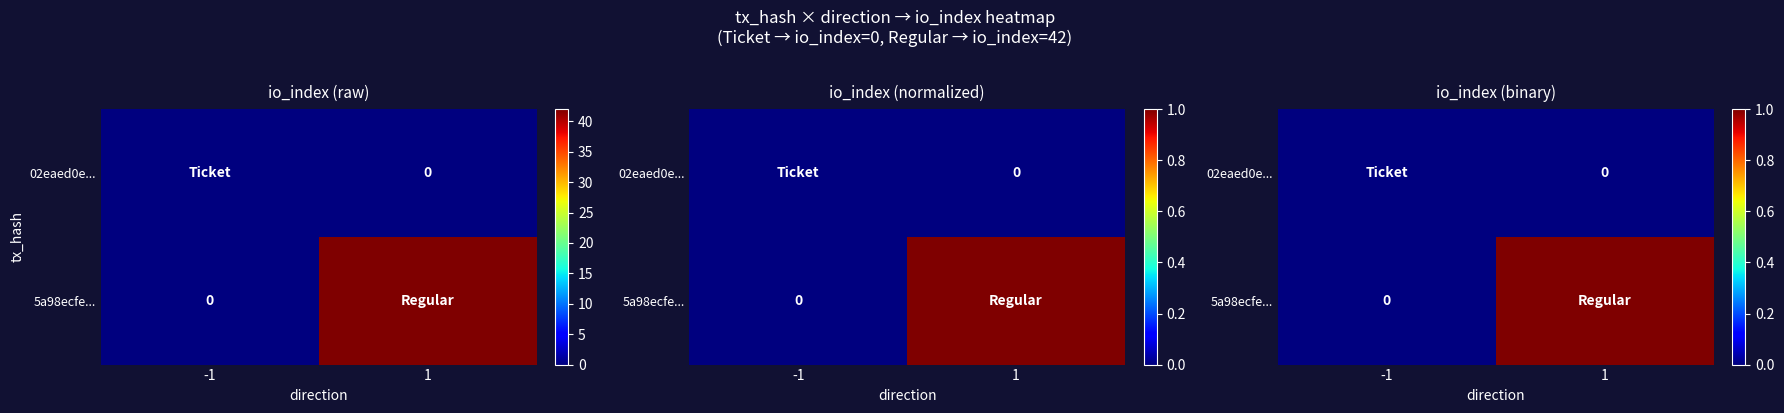

True or false: 02eaed0e... has a value of 0 at 1.

True